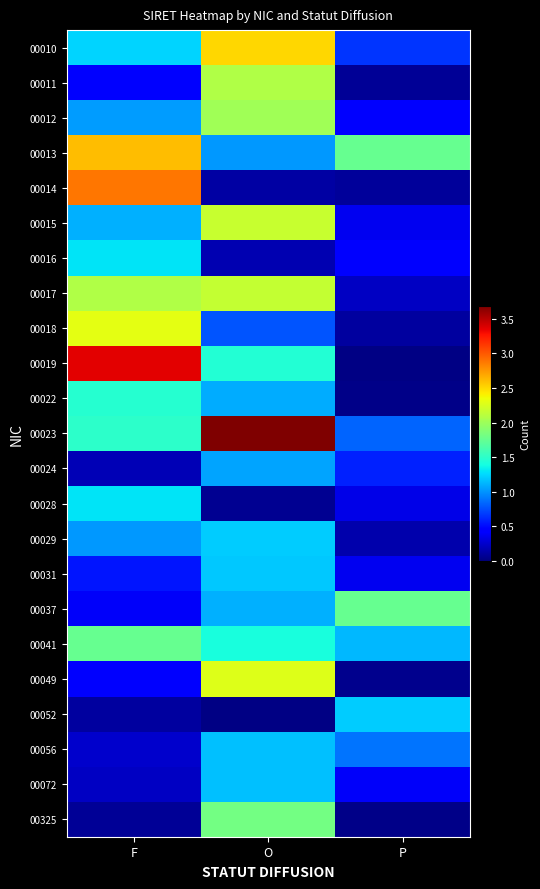

What is the difference between the highest and lowest values at F?

3.3